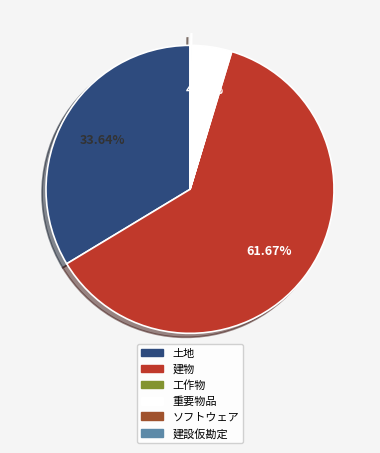

What portion of the pie excludes 重要物品?

95.6%